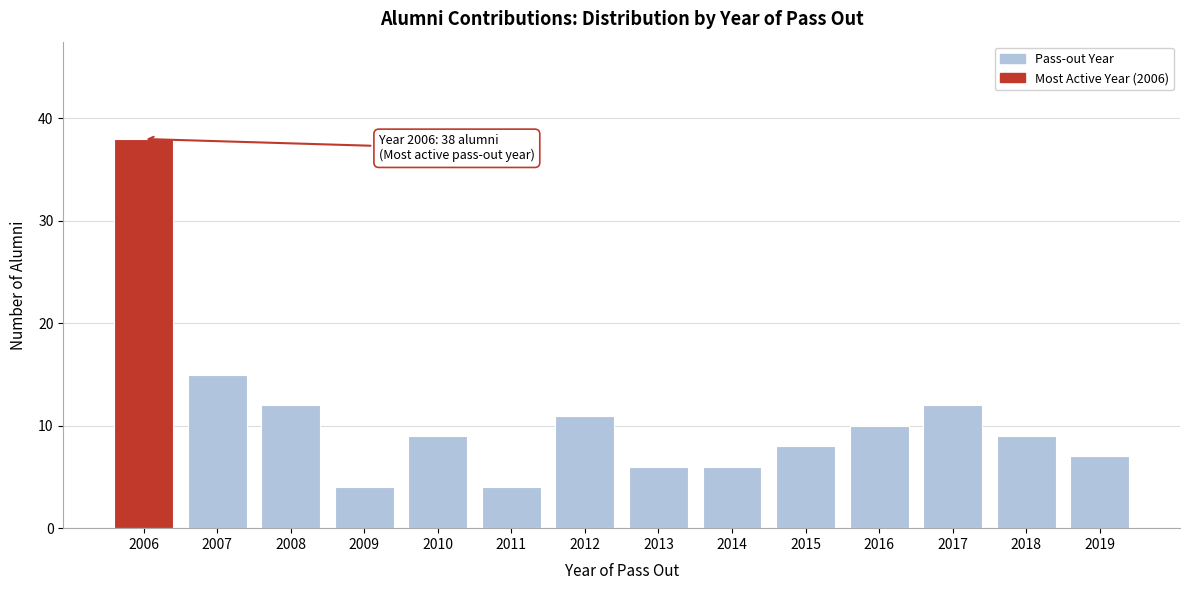

Reading left to right, what are all the values shown in this chart?

2006=38	2007=15	2008=12	2009=4	2010=9	2011=4	2012=11	2013=6	2014=6	2015=8	2016=10	2017=12	2018=9	2019=7